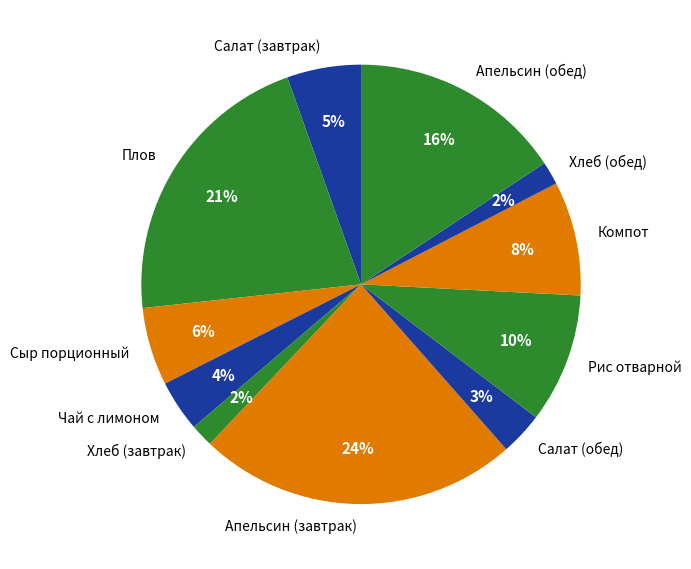

To the nearest percent, what percentage of the pie is Салат (обед)?

3%